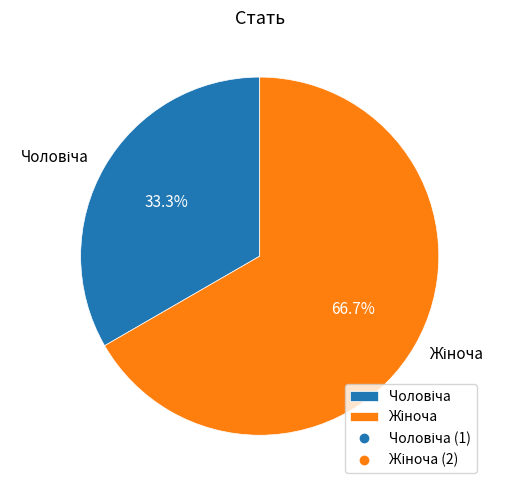

Is there any slice that represents more than half of the pie?

Yes